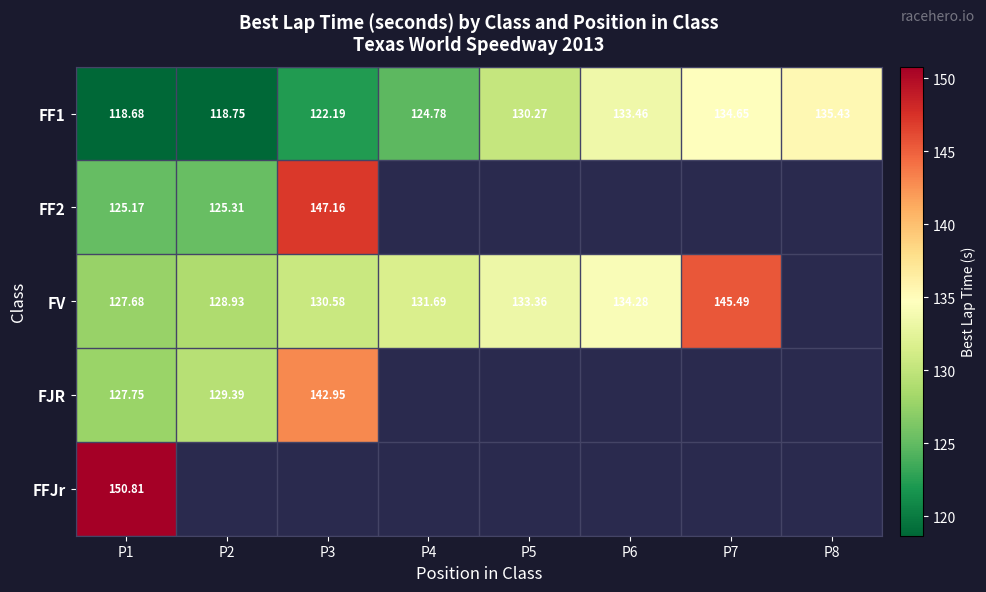

What is the difference between the maximum and minimum values in the FJR series?

15.2